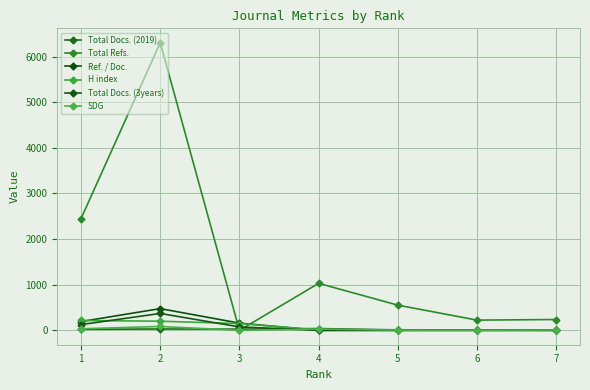

What is the sum of all SDG values?

161